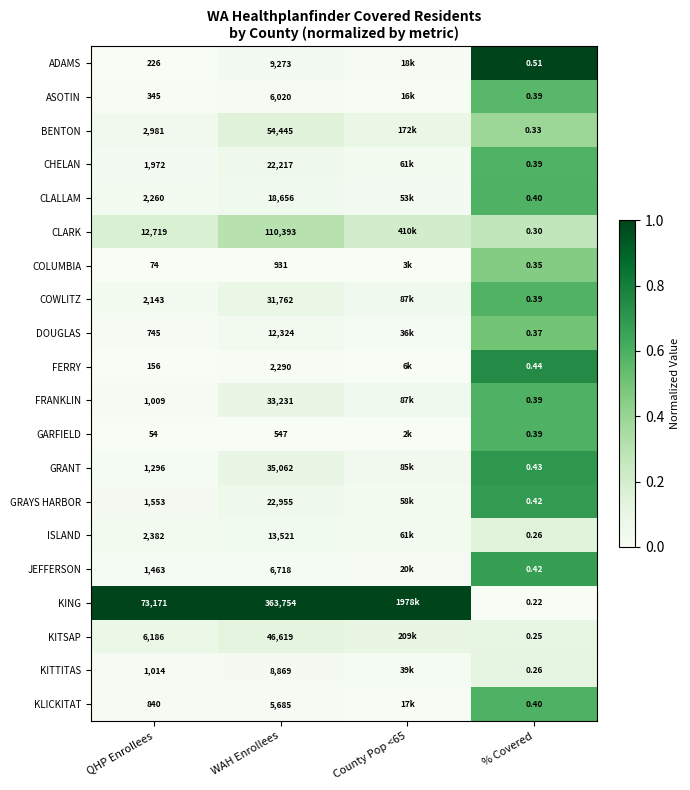

At how many categories does at least one series exceed 0?

4